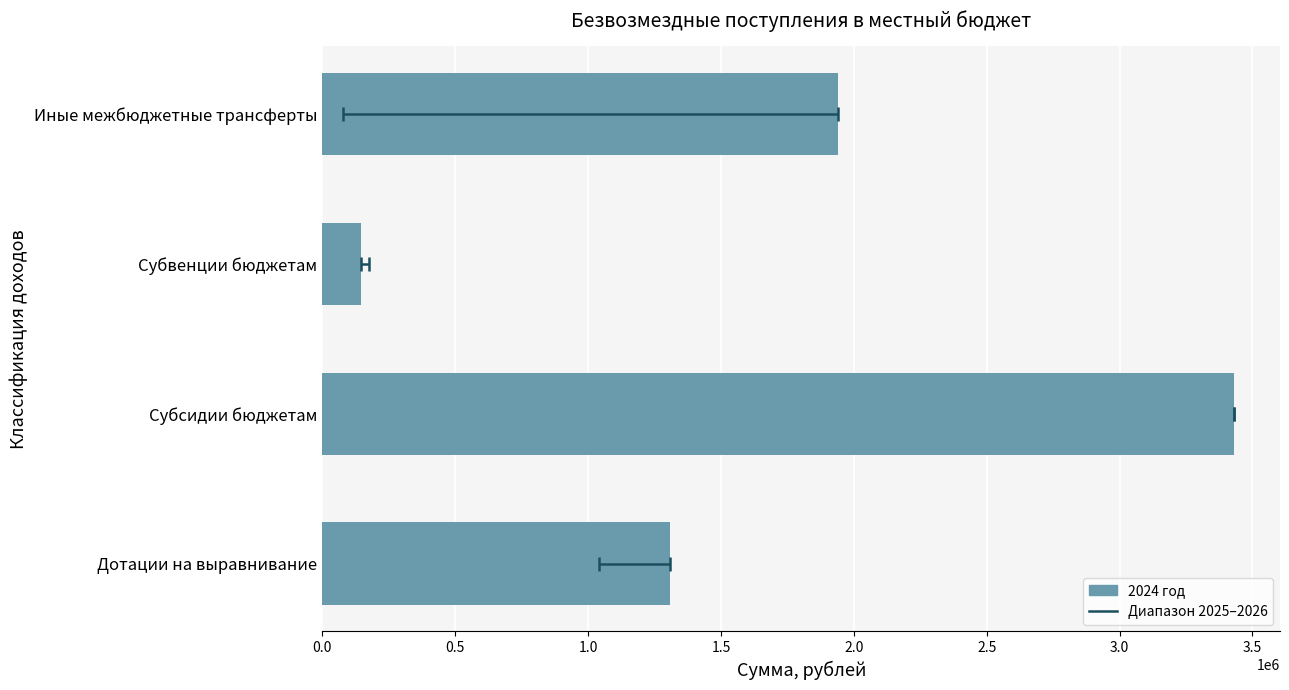

What is the maximum value shown in the chart?

3432227.4